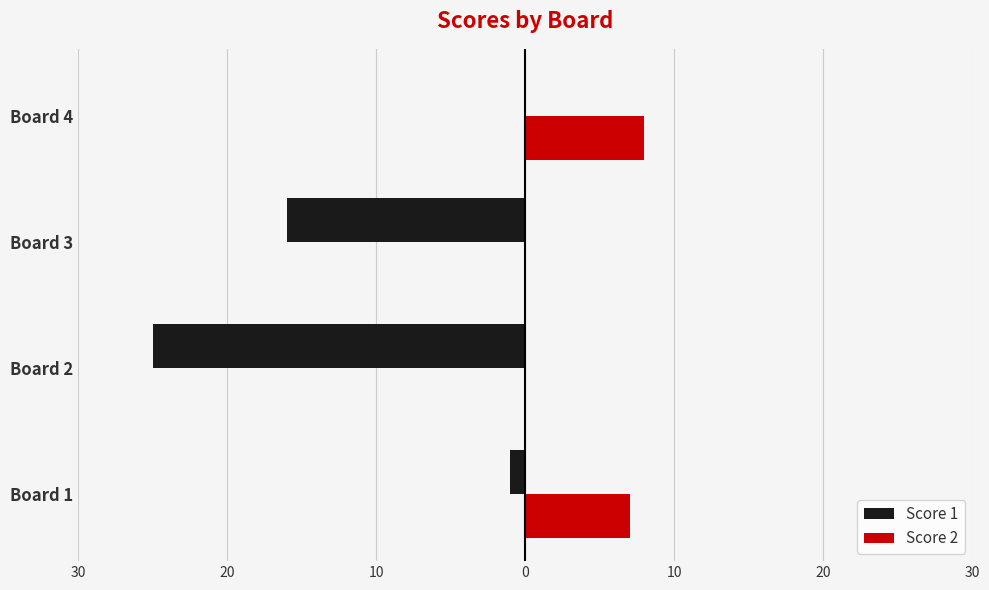

List the series in order of their peak value, lowest first.

Score 1, Score 2